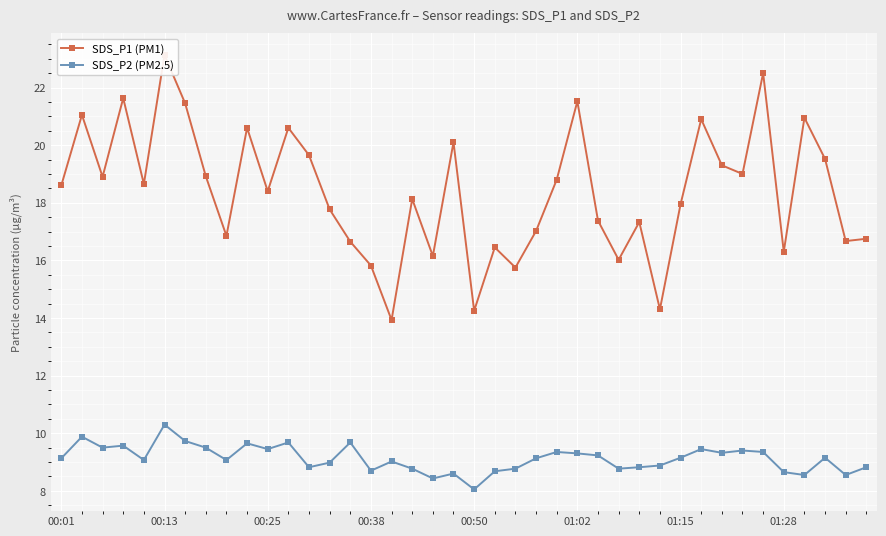

Where does the SDS_P2 (PM2.5) series first go above 9?

00:01